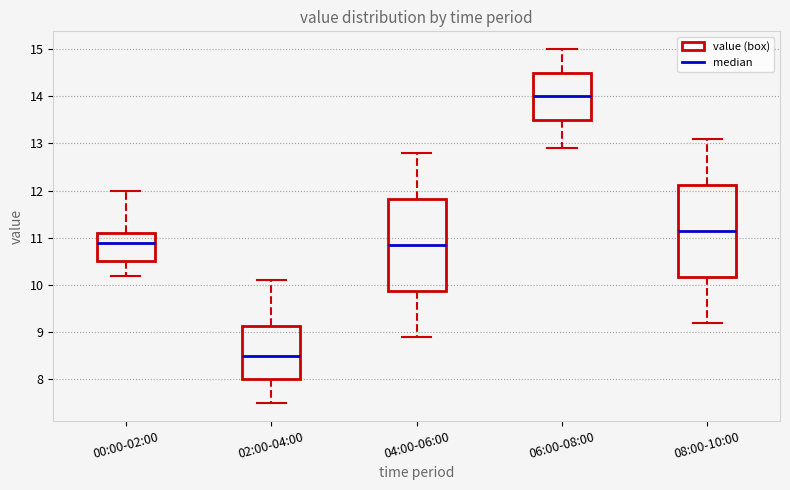

Reading left to right, transcribe this box plot: for each box, give where its median line is, the range the box spans, and where its two whiskers end, as read against the y-axis. The values are not printed on the chart, so give them approximately, as read against the axis.

00:00-02:00: median 10.9, box 10.5 to 11.1, whiskers 10.2 to 12.0
02:00-04:00: median 8.5, box 8.0 to 9.1, whiskers 7.5 to 10.1
04:00-06:00: median 10.9, box 9.9 to 11.8, whiskers 8.9 to 12.8
06:00-08:00: median 14.0, box 13.5 to 14.5, whiskers 12.9 to 15.0
08:00-10:00: median 11.2, box 10.2 to 12.1, whiskers 9.2 to 13.1